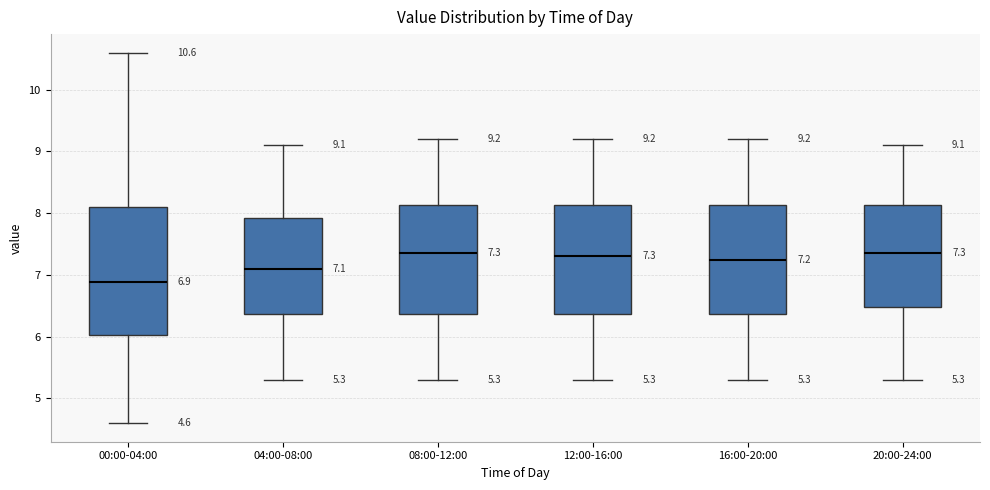

Comparing the boxes themselves (not the whiskers), which one is the tallest?

00:00-04:00